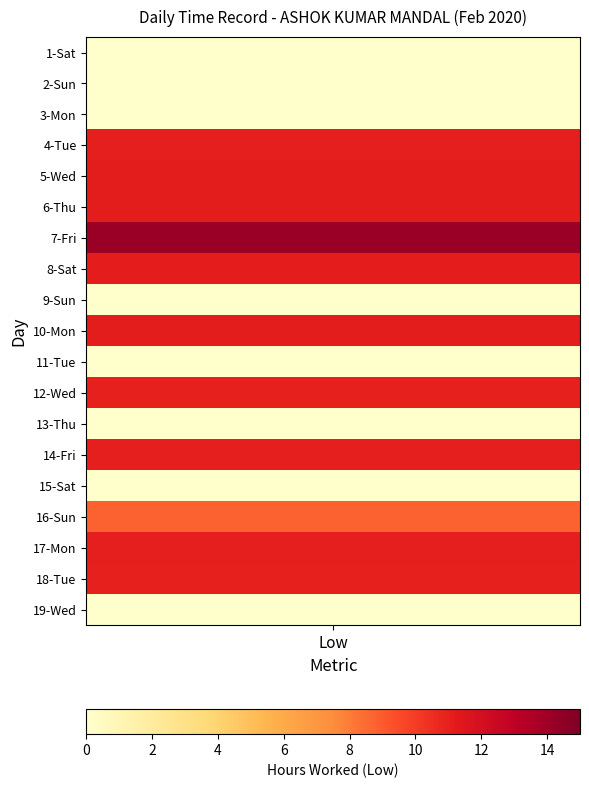

Between 1 and 13, which series saw the biggest shift?

1_Sat